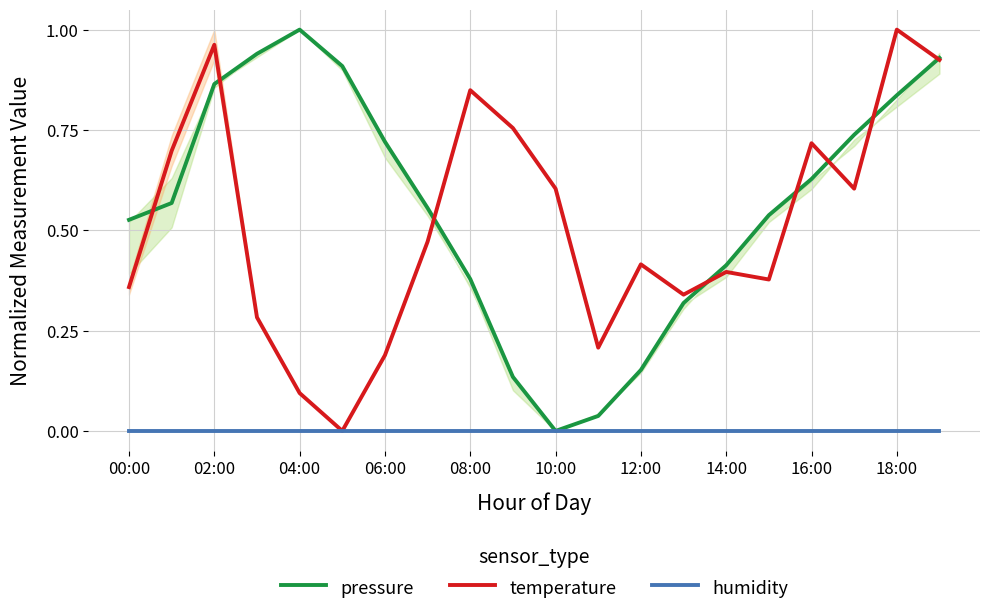

What are all the series names shown in the legend?

pressure, temperature, humidity